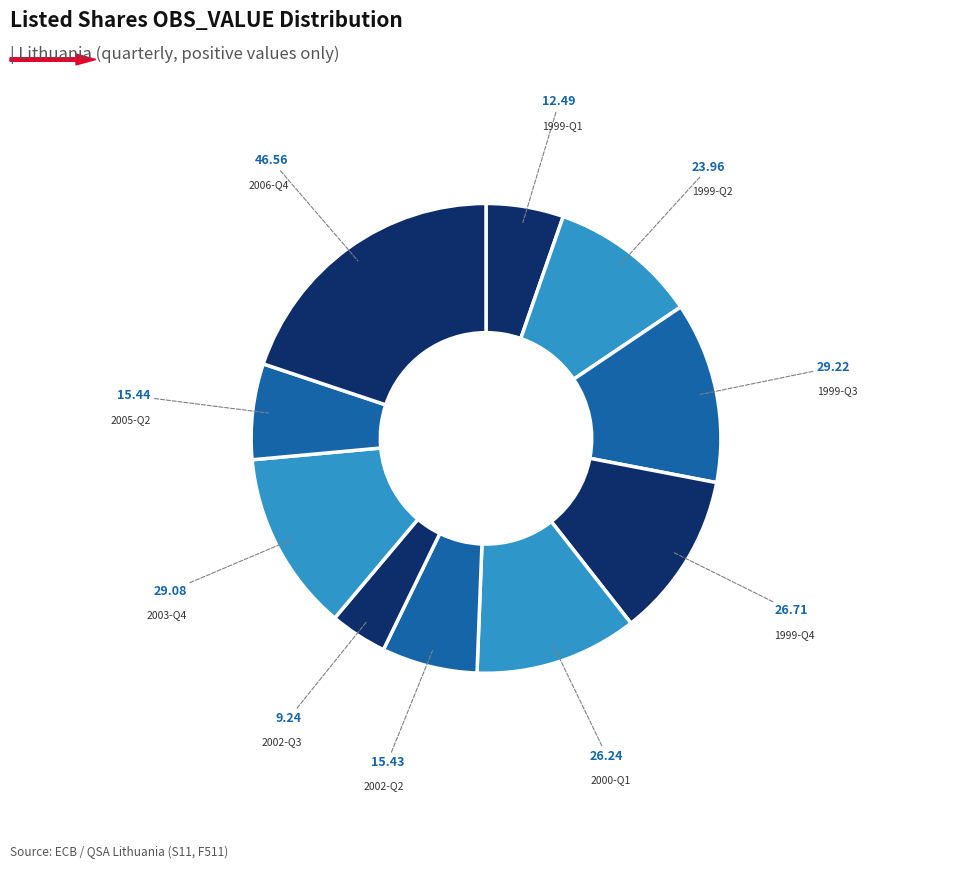

Between 2000-Q1 and 2006-Q4, which is larger?

2006-Q4